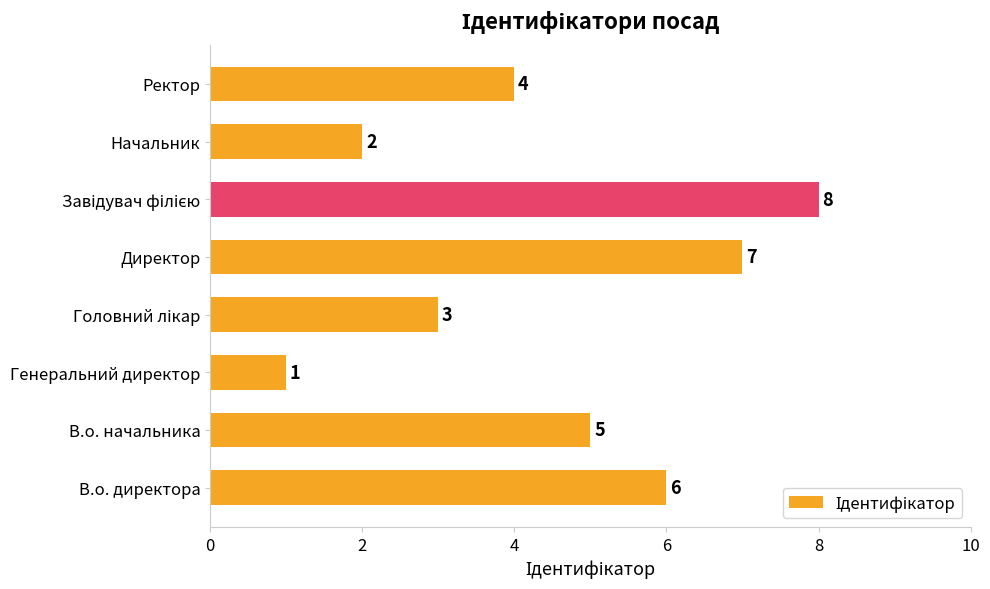

Between Директор and В.о. начальника, which is larger?

Директор